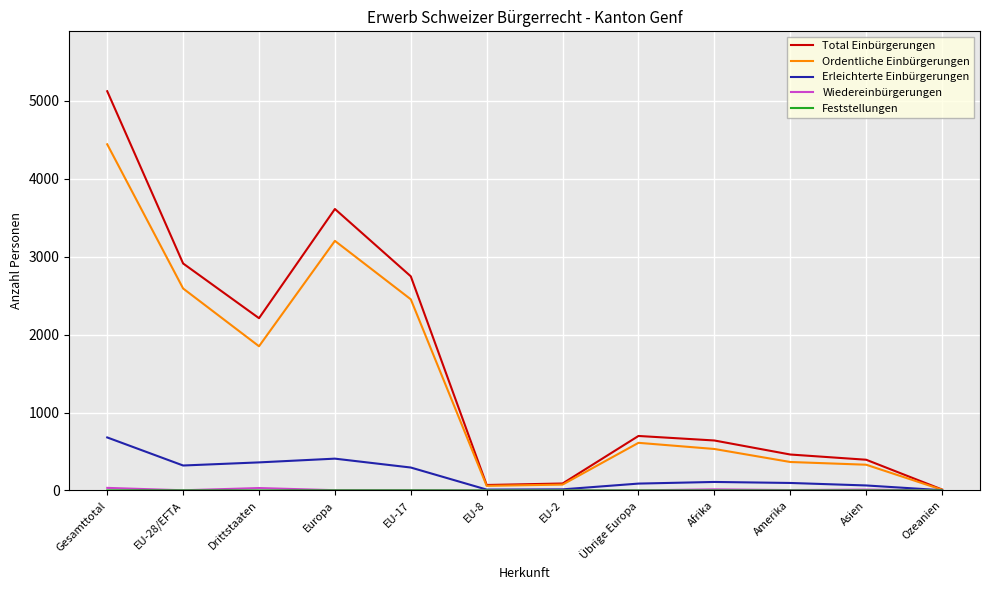

Is this an area chart (filled region under the line)?

No